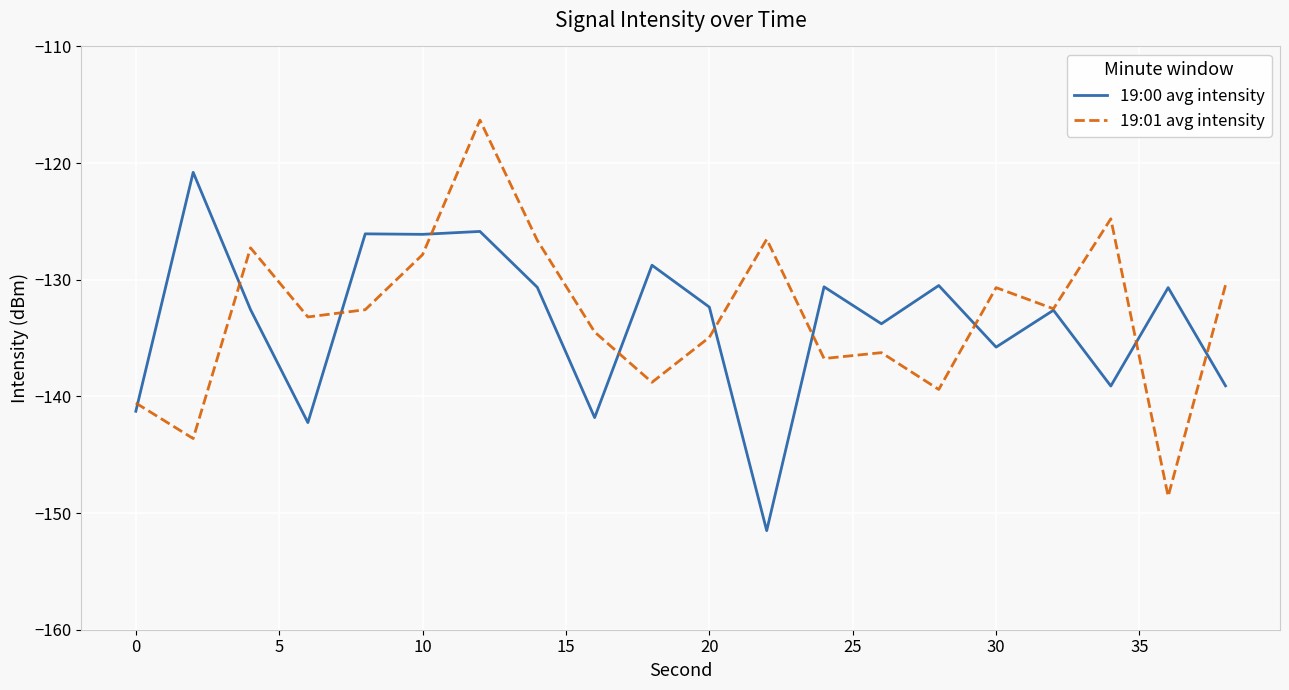

What is the difference between the maximum and second lowest values in the 19:01 avg intensity series?

27.3